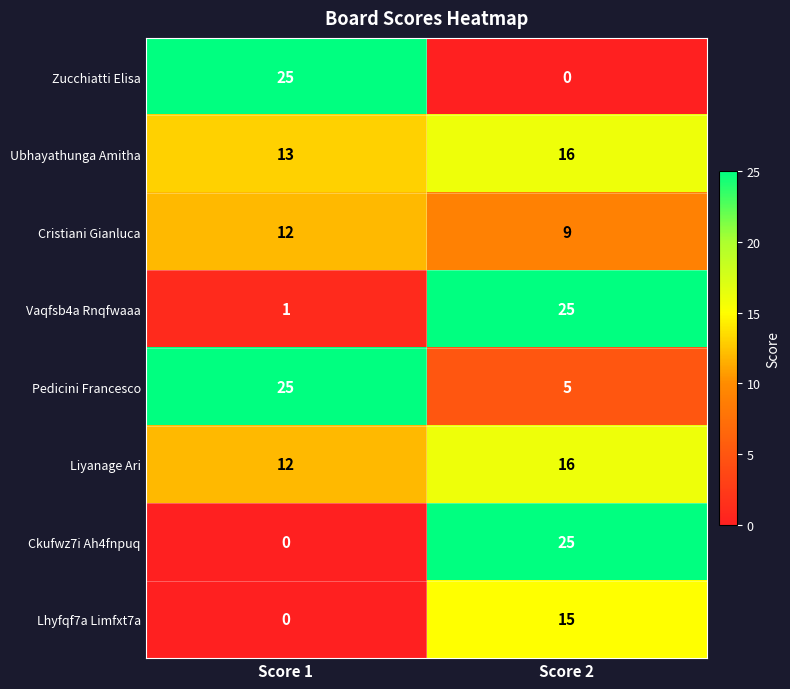

What is the difference between the Lhyfqf7a Limfxt7a values at Score 2 and Score 1?

15